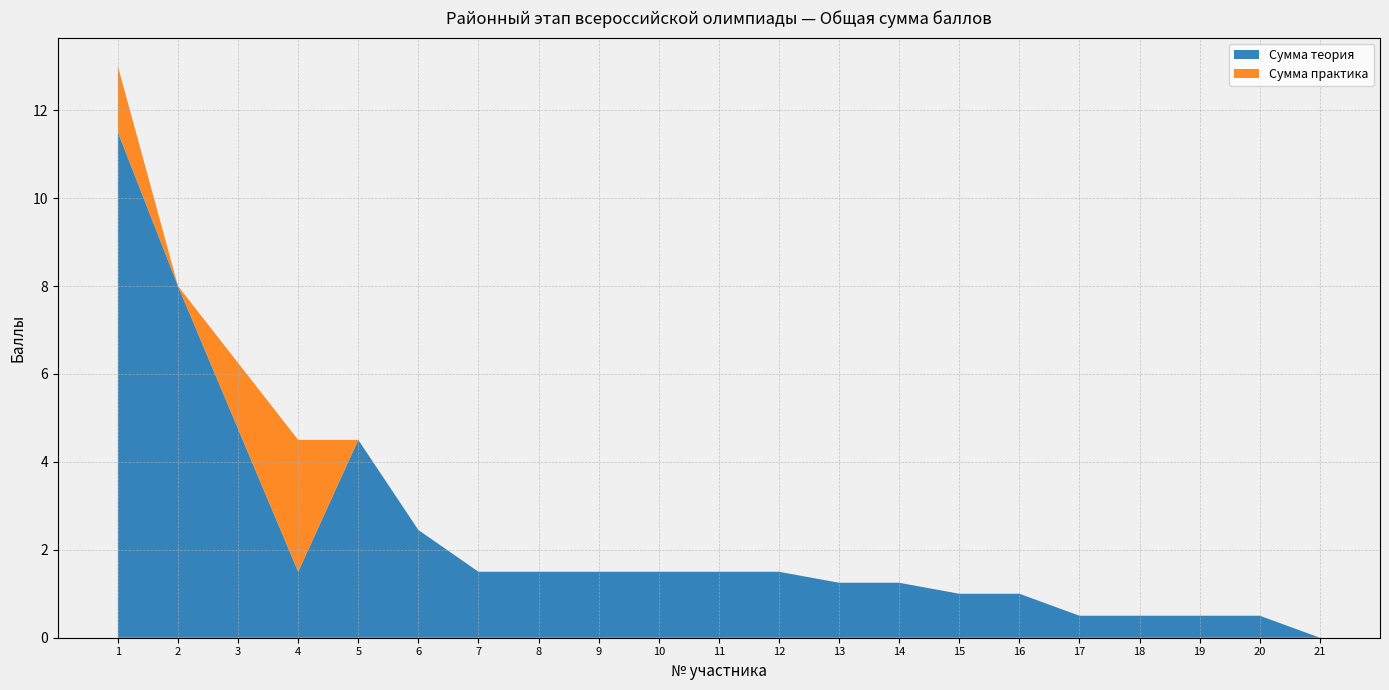

Reading left to right, transcribe all the data shown in this chart.

Сумма теория: 1=11.5	2=8.0	3=4.8	4=1.5	5=4.5	6=2.5	7=1.5	8=1.5	9=1.5	10=1.5	11=1.5	12=1.5	13=1.2	14=1.2	15=1.0	16=1.0	17=0.5	18=0.5	19=0.5	20=0.5	21=0.0
Сумма практика: 1=1.5	2=0.0	3=1.5	4=3.0	5=0.0	6=0.0	7=0.0	8=0.0	9=0.0	10=0.0	11=0.0	12=0.0	13=0.0	14=0.0	15=0.0	16=0.0	17=0.0	18=0.0	19=0.0	20=0.0	21=0.0